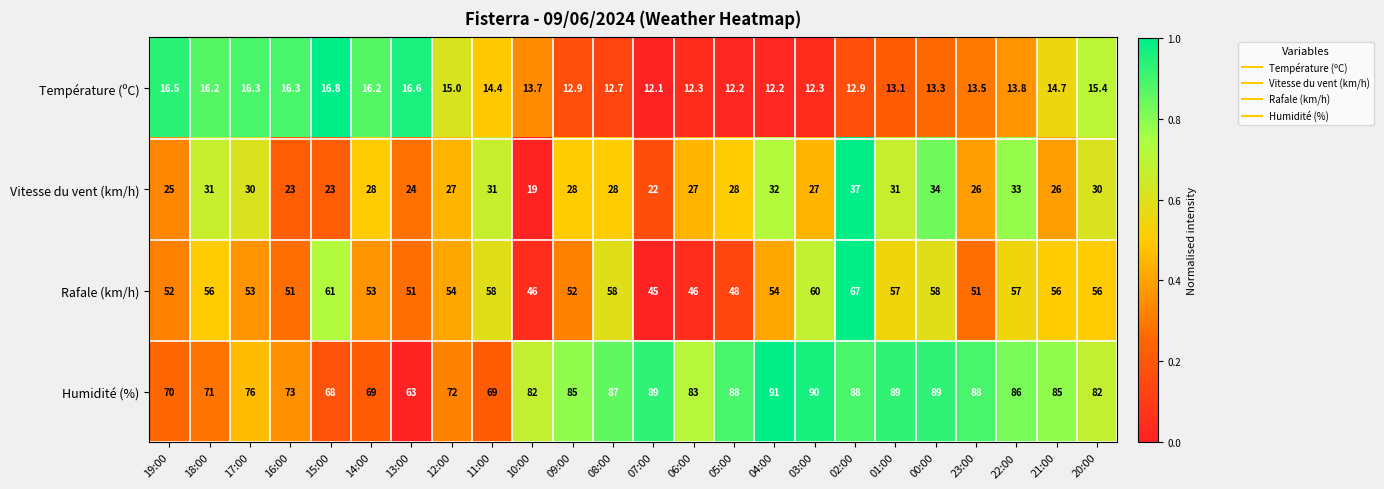

What is the approximate value of Température (ºC) at 06:00?

12.3